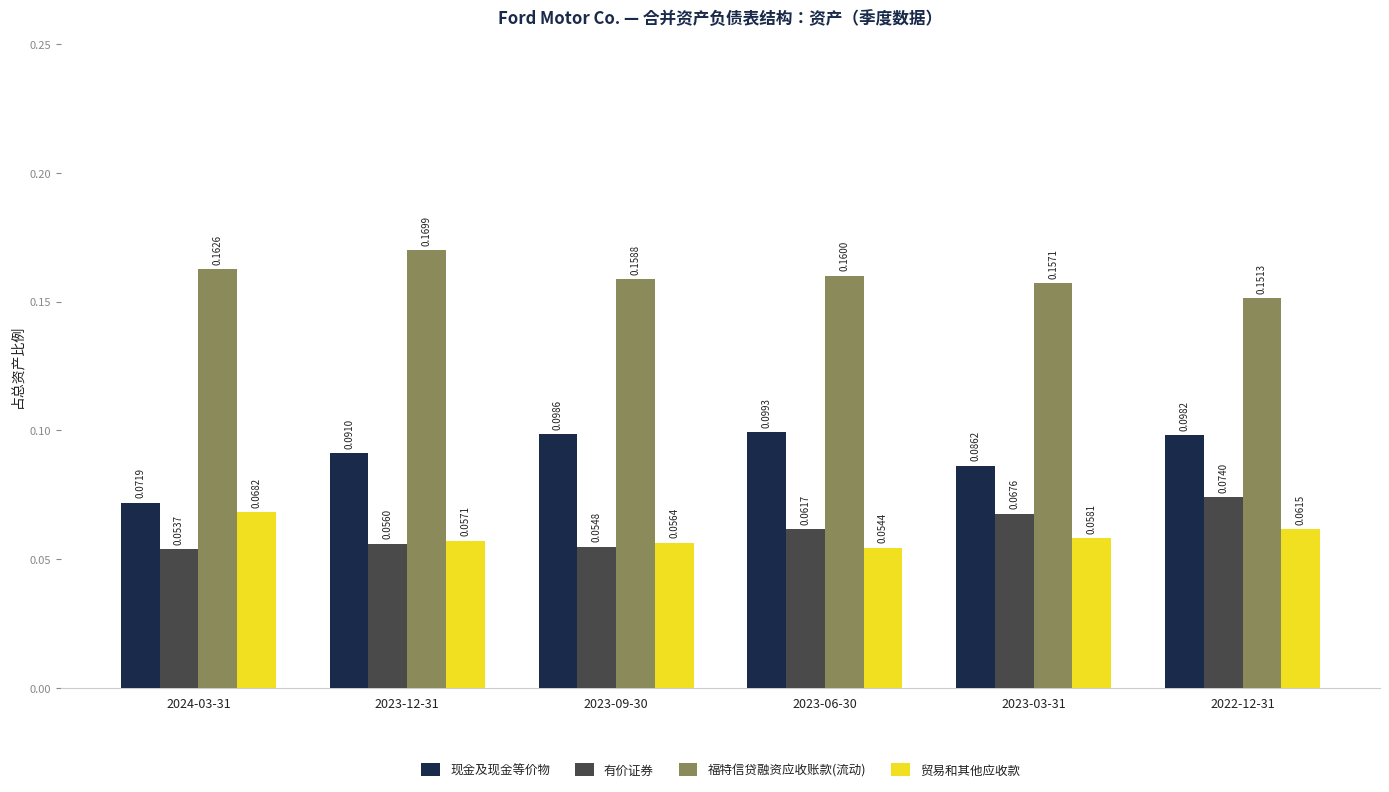

What are all the series names shown in the legend?

现金及现金等价物, 有价证券, 福特信贷融资应收账款(流动), 贸易和其他应收款